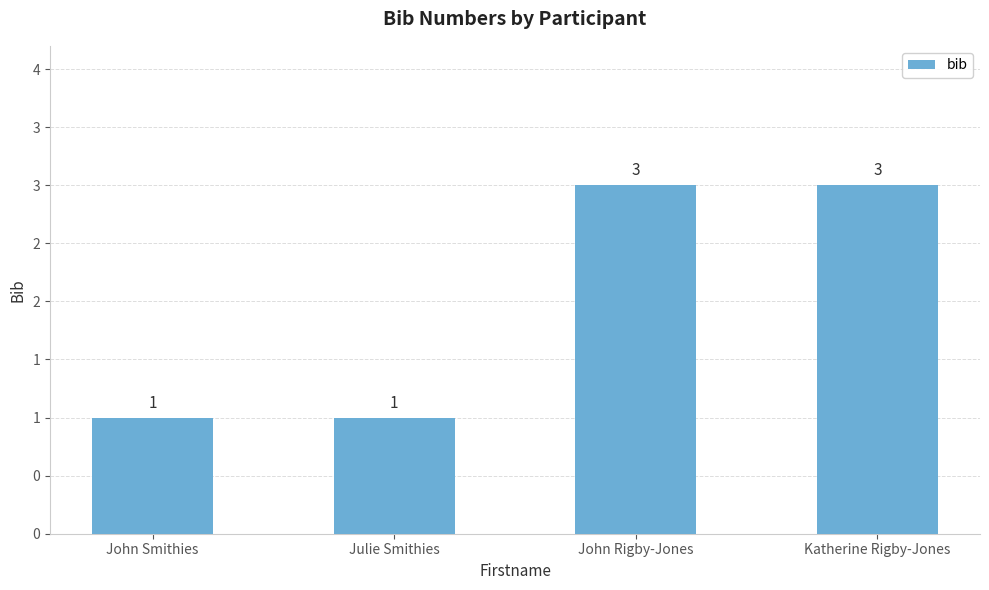

Are the bars horizontal?

No